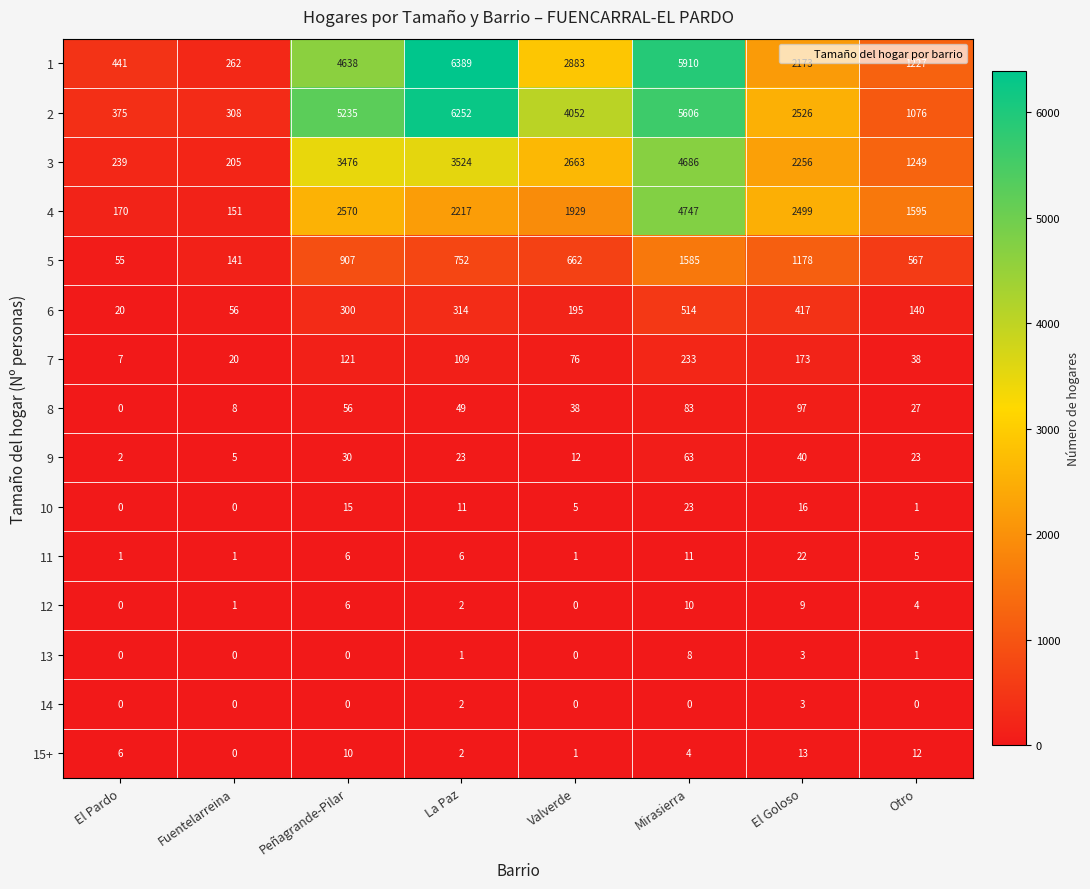

What is the difference between the maximum and minimum values in the 10 series?

23